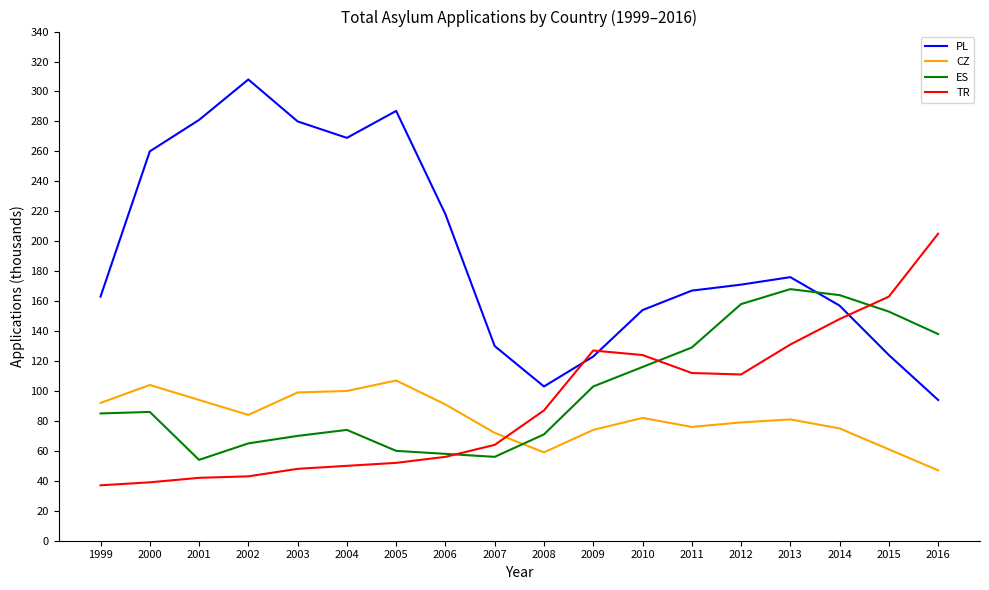

What is the highest value of the ES series?

168